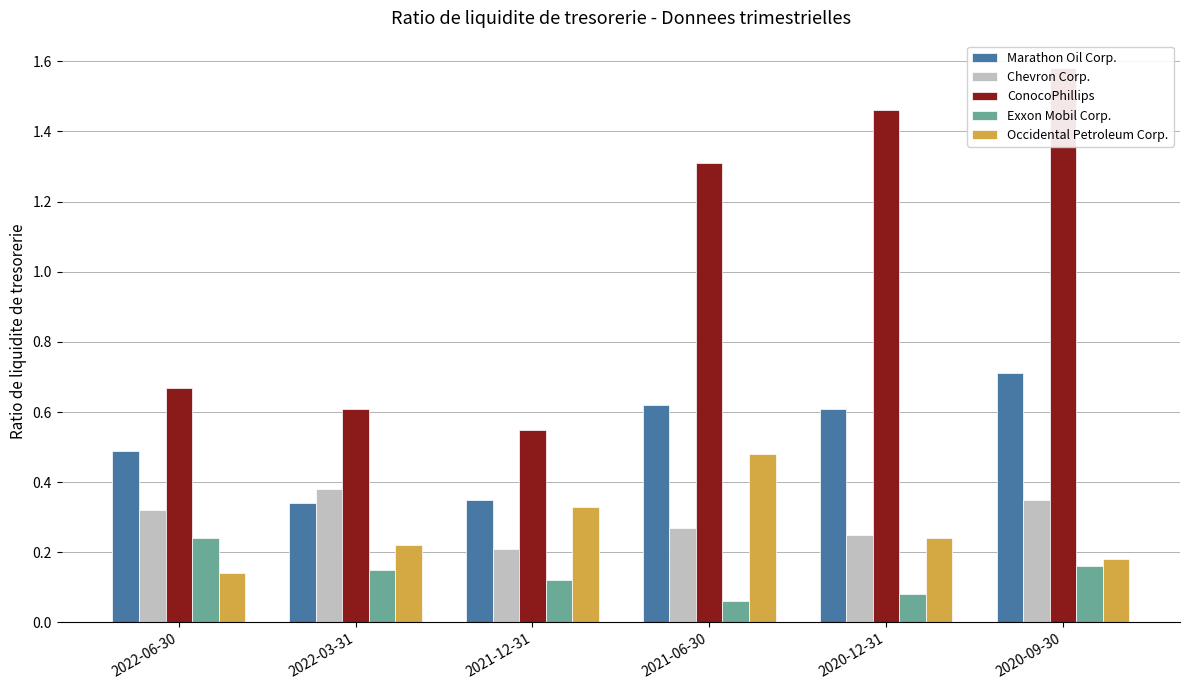

Rank the series by their maximum value, from lowest to highest.

Exxon Mobil Corp., Chevron Corp., Occidental Petroleum Corp., Marathon Oil Corp., ConocoPhillips